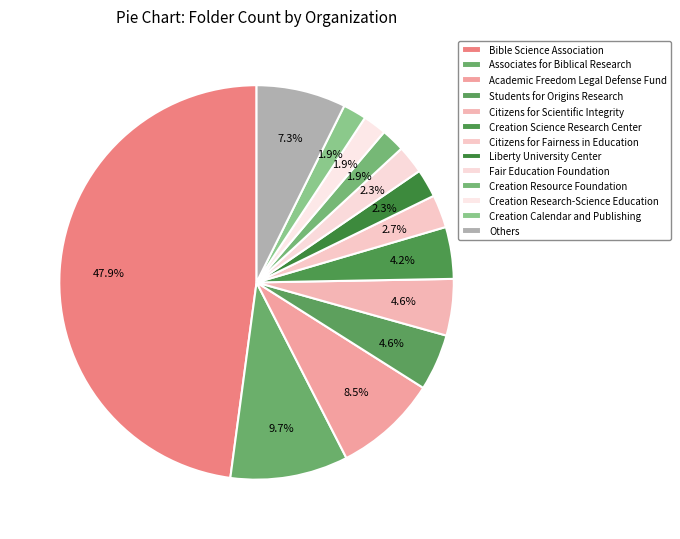

How many slices are in this pie chart?

13